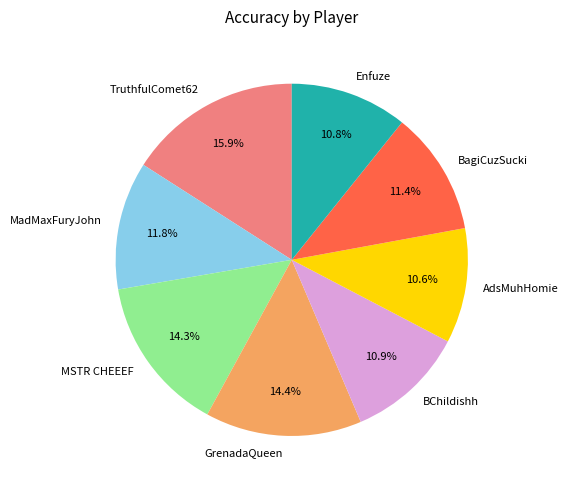

What percentage is the BChildishh slice, to the nearest percent?

11%